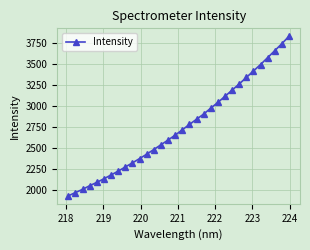

Does the chart display data point markers on the line(s)?

Yes